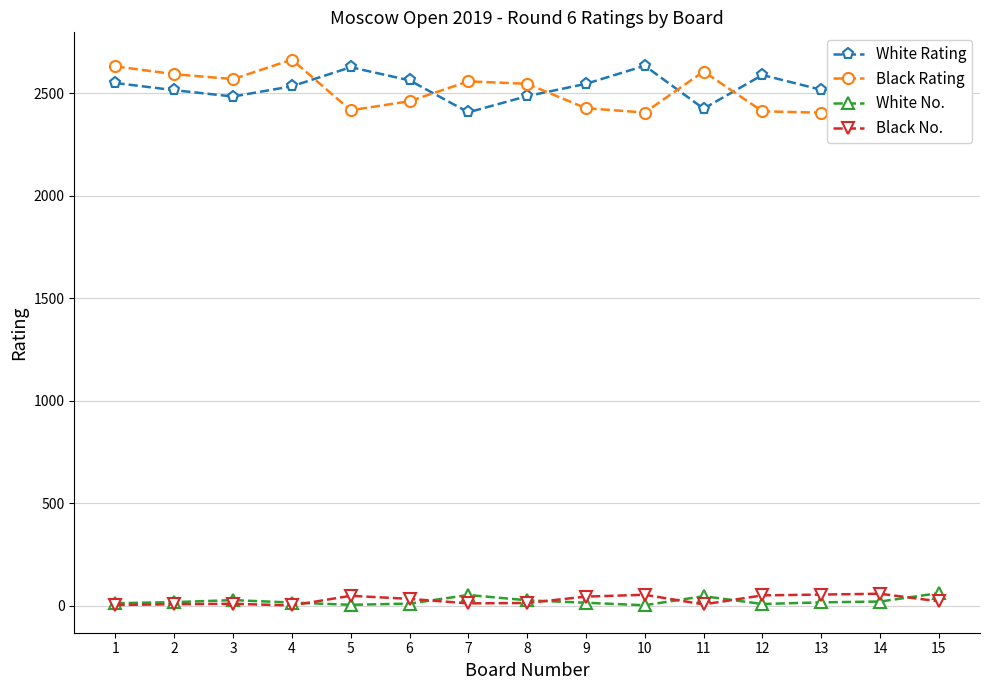

Is this an area chart (filled region under the line)?

No